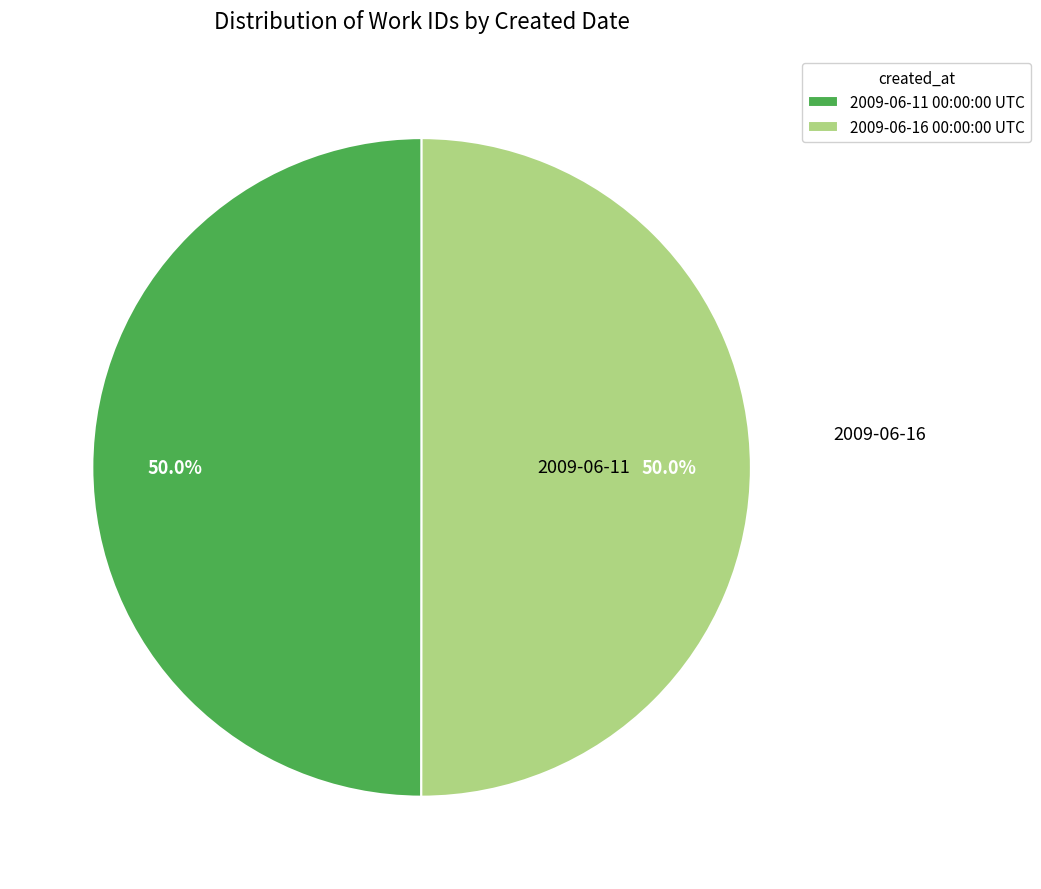

What percentage is NOT represented by 2009-06-16 00:00:00 UTC?

50.0%